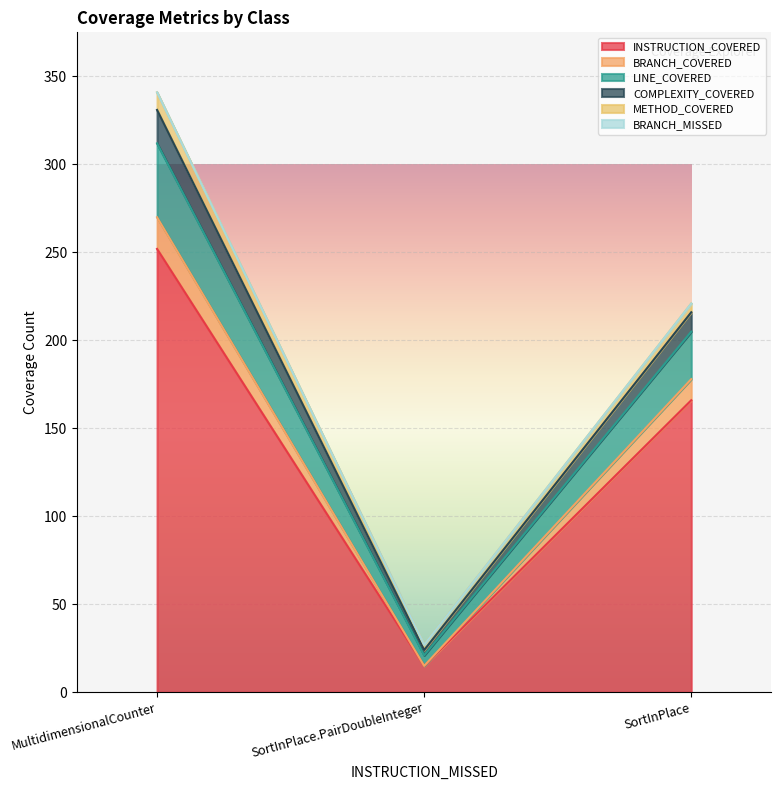

What is the spread (max minus min) of values at SortInPlace.PairDoubleInteger?

12